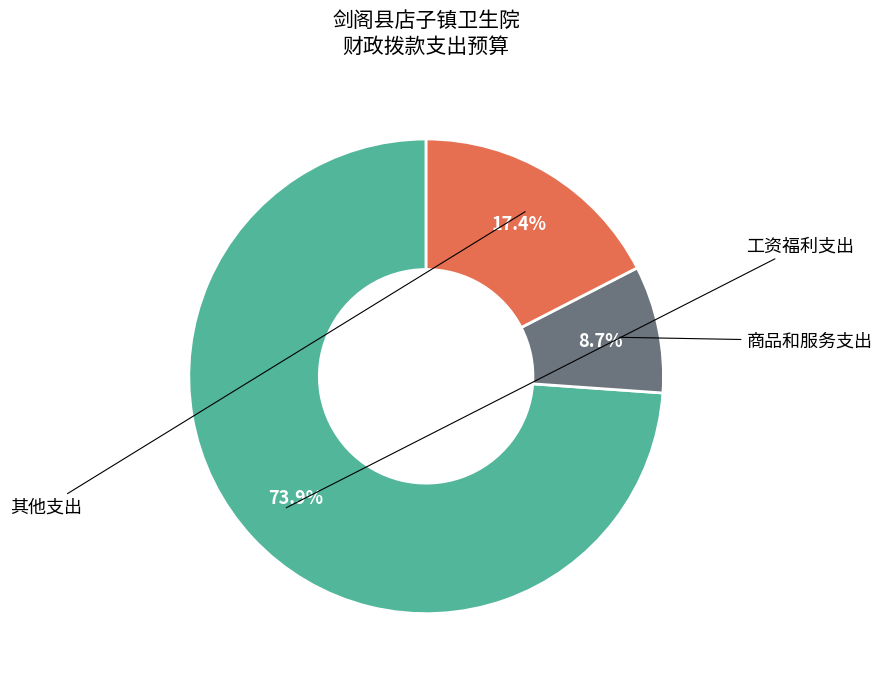

Which slice is the smallest?

商品和服务支出